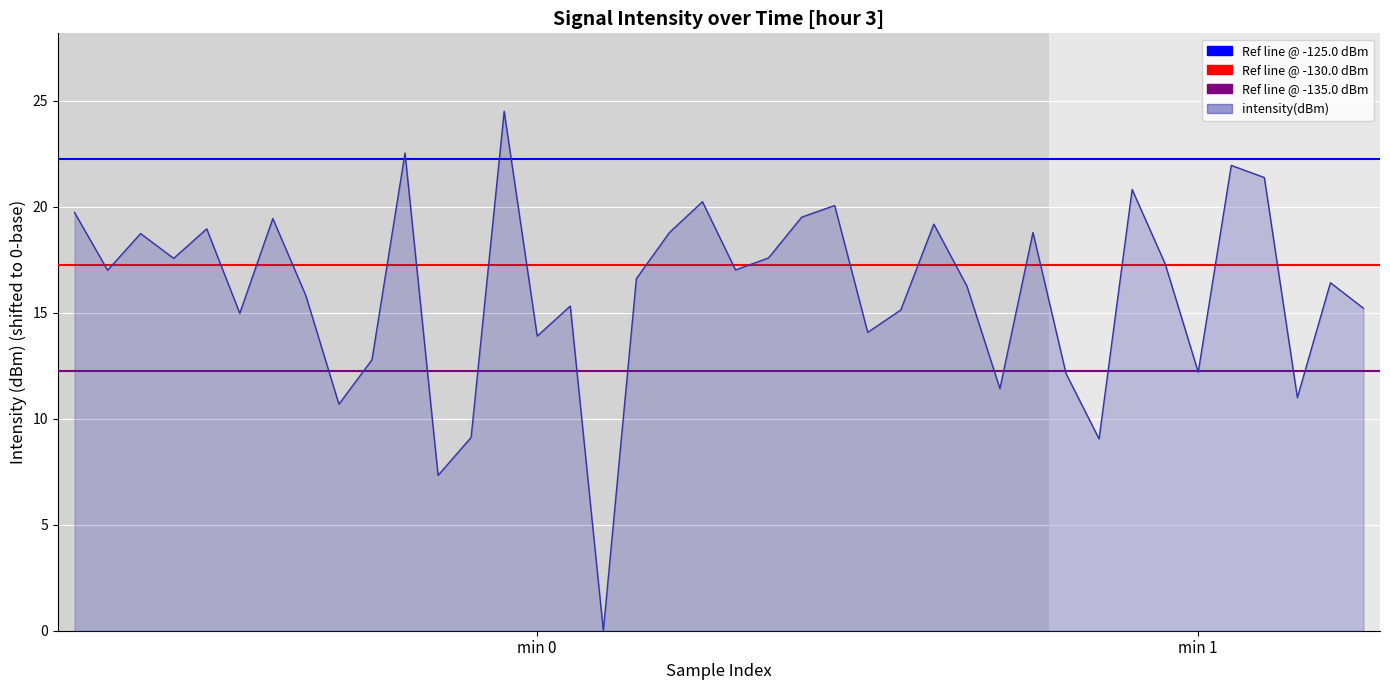

What is the difference between the maximum and minimum values?

24.5